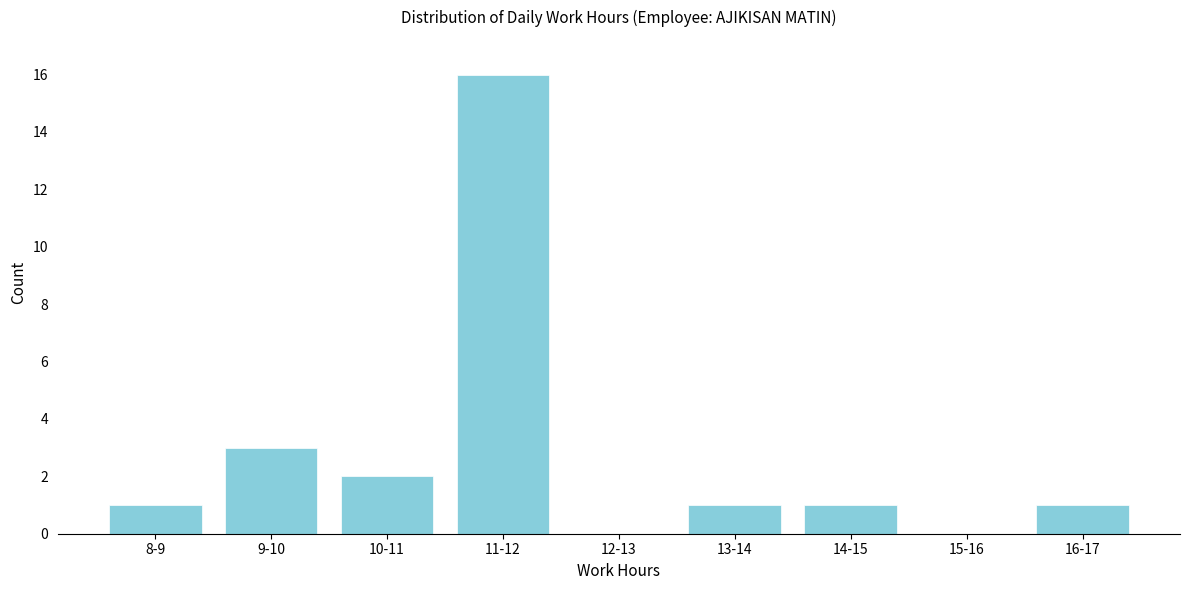

Reading left to right, extract all data points from this chart.

8-9=1	9-10=3	10-11=2	11-12=16	12-13=0	13-14=1	14-15=1	15-16=0	16-17=1